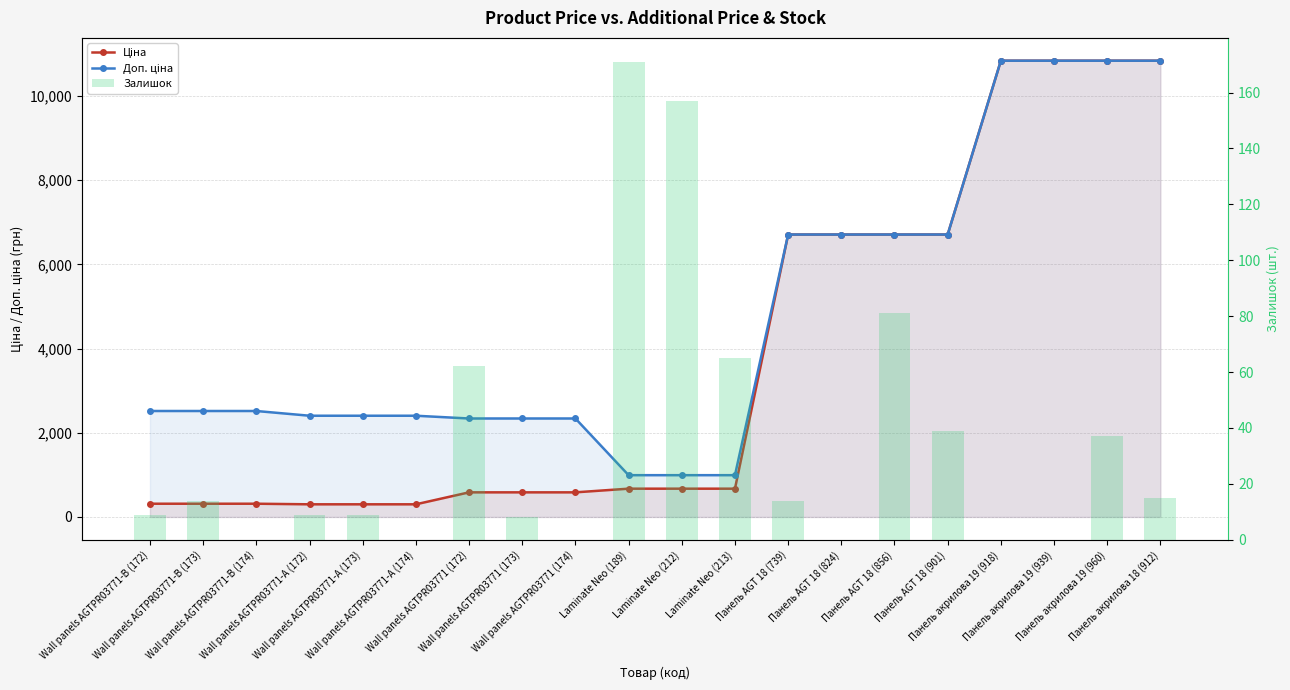

What is the label of the 3rd bar from the right?

Панель акрилова 19 (939)